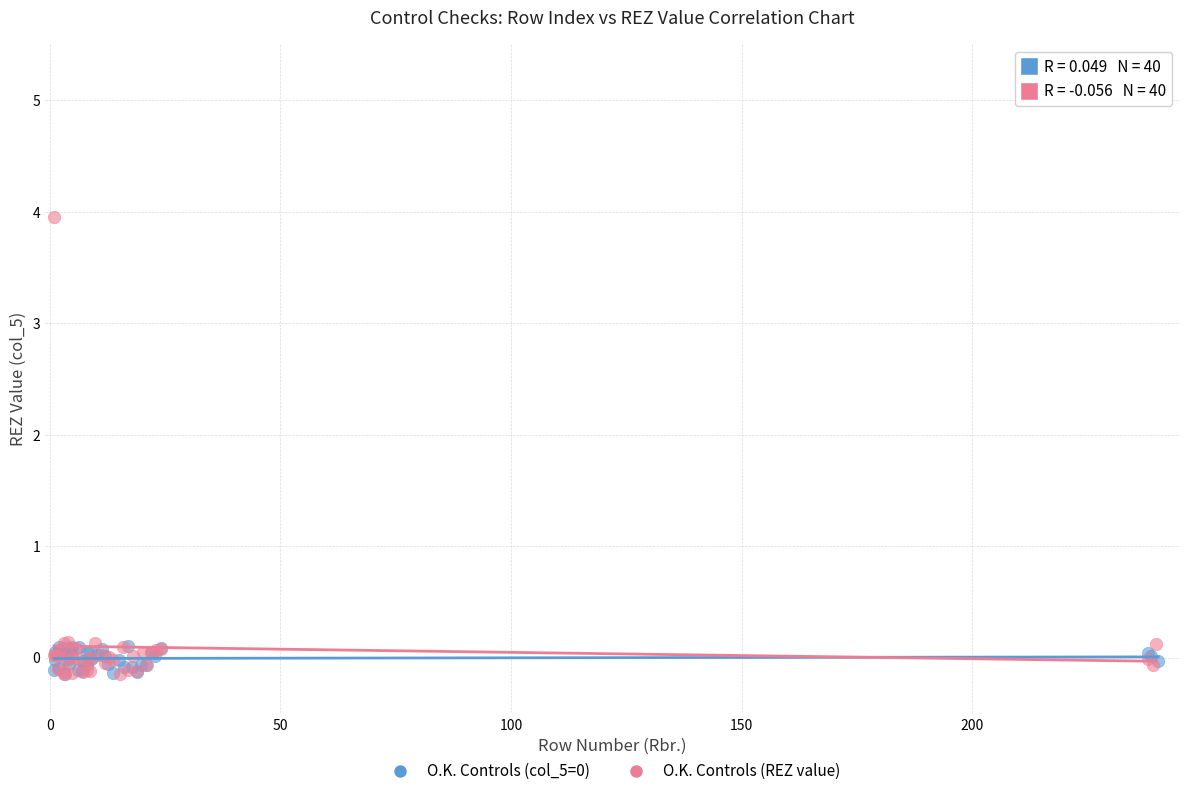

Which series has the largest Y range (max minus min)?

O.K. Controls (REZ value)